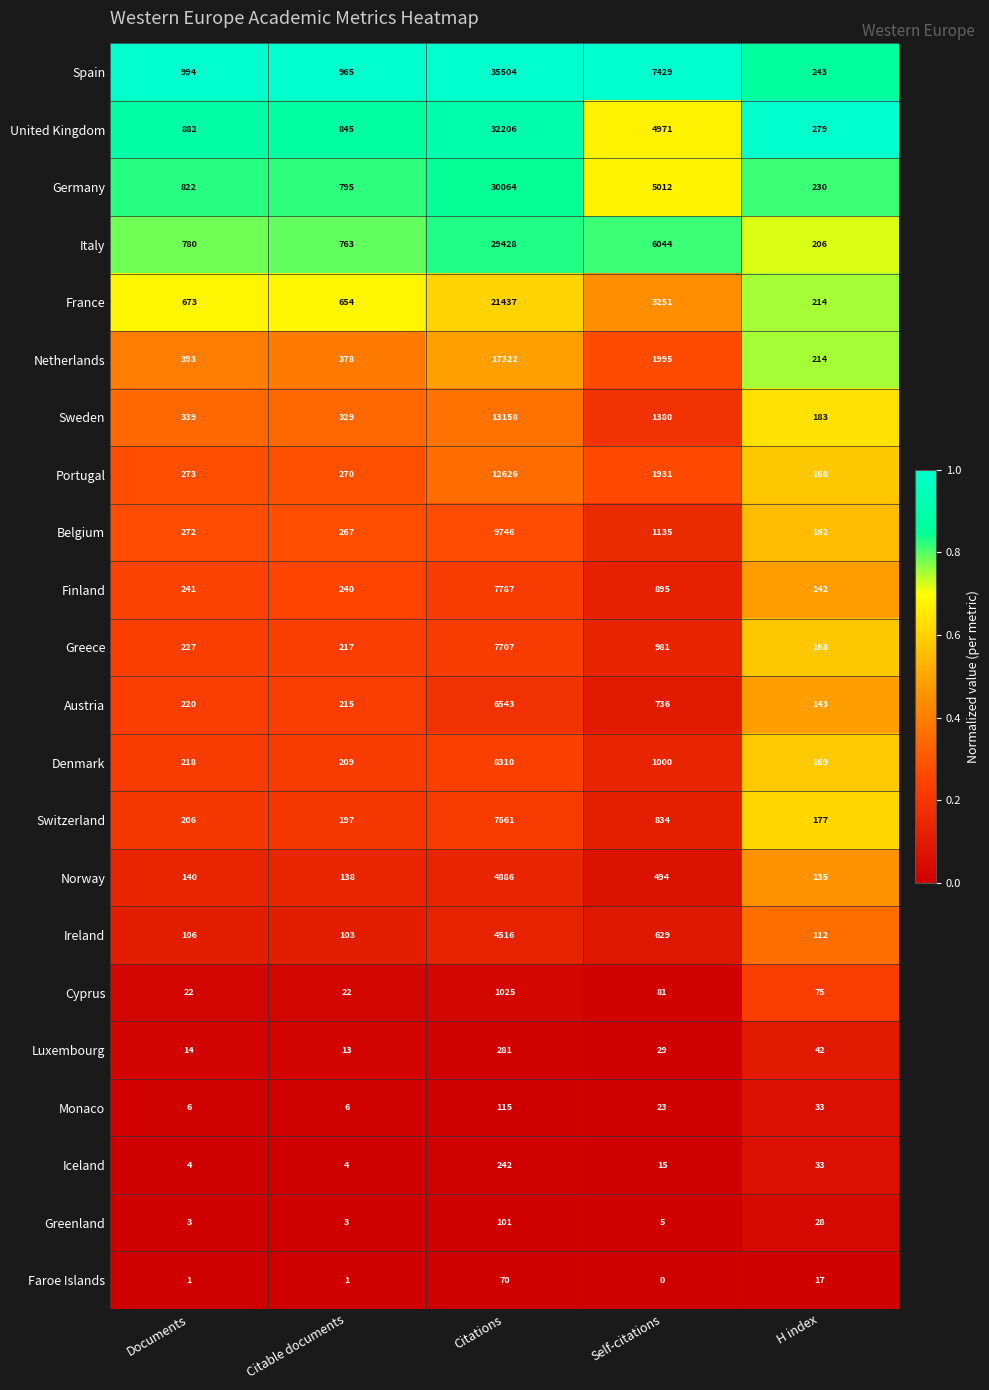

Between Documents and H index, which series saw the biggest shift?

Spain